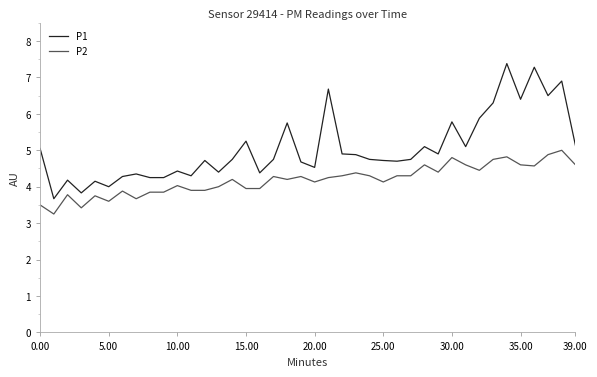

Which series has the widest spread of values?

P1